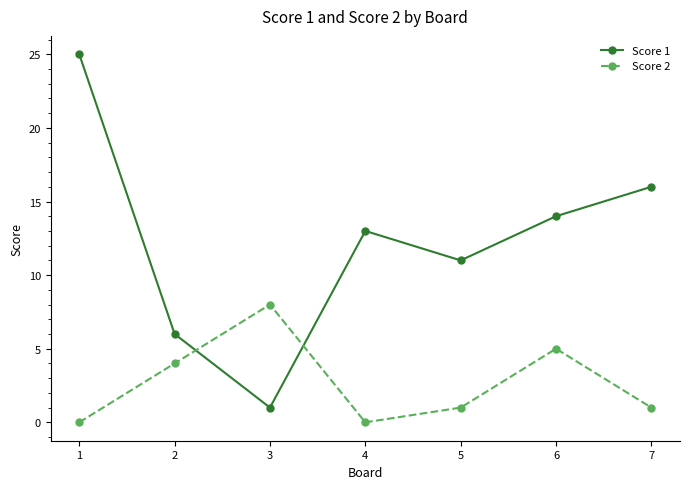

The Score 2 series shows 0 at 5. True or false?

False